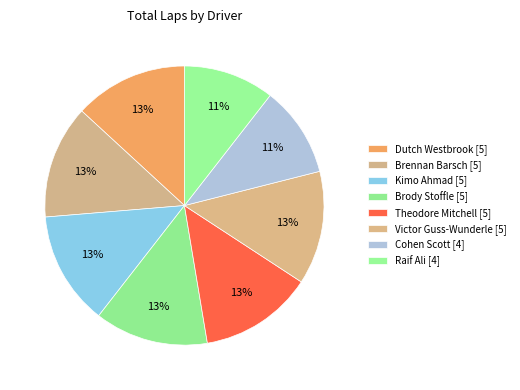

To the nearest percent, what is the difference between the largest and smallest slice percentages?

3%